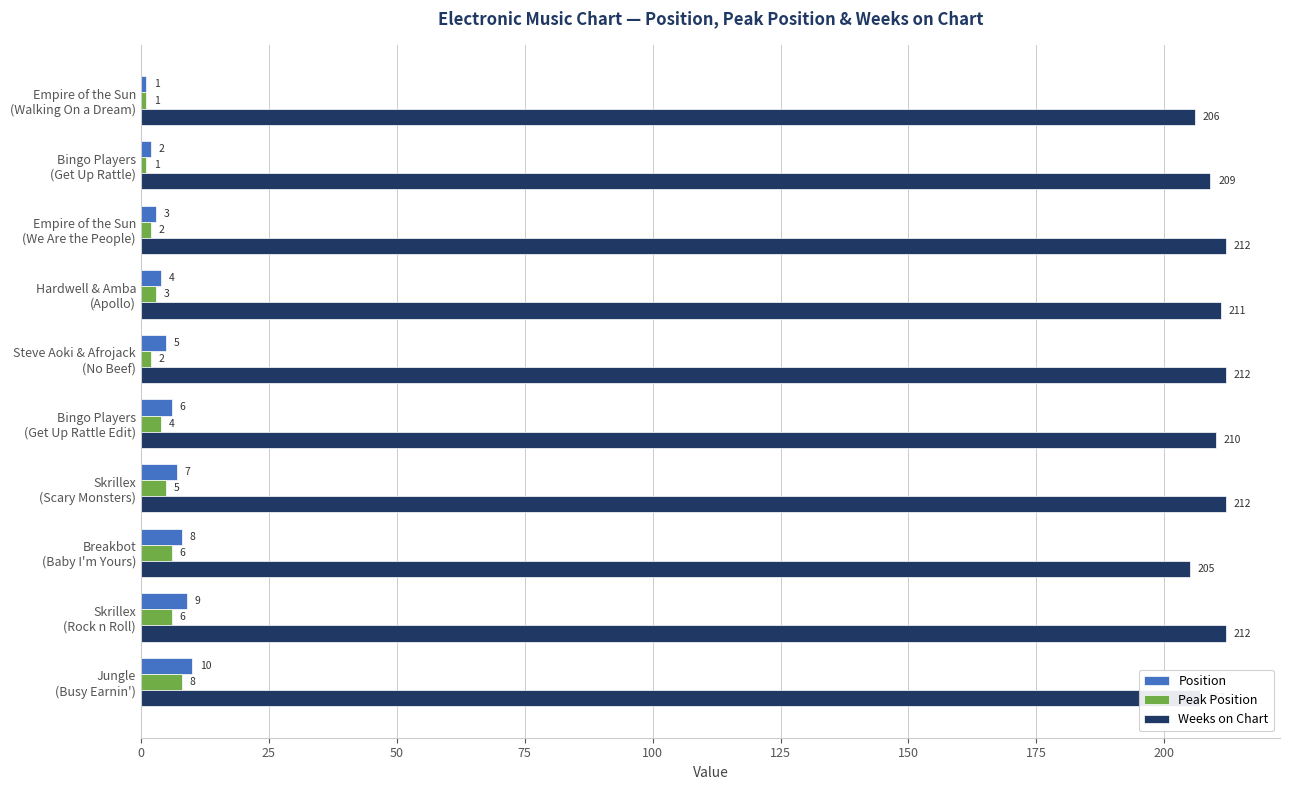

Which series has the largest total across all categories?

Weeks on Chart